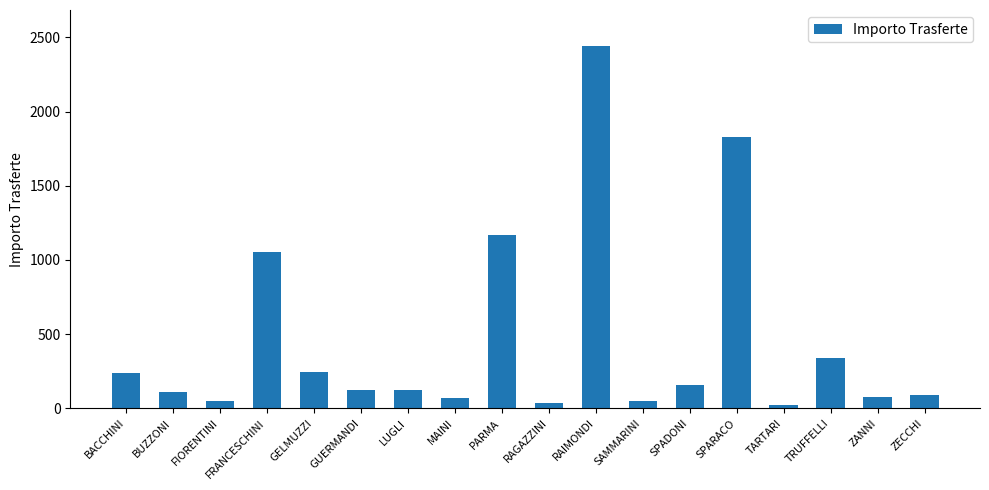

Read the value at SAMMARINI.

50.0